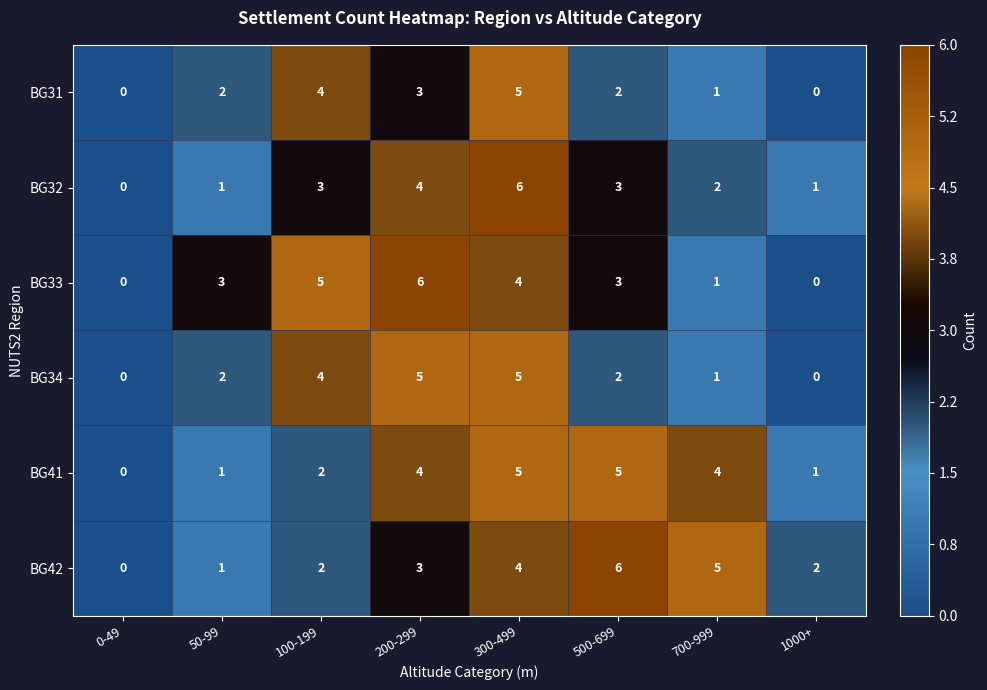

At which label does BG42 reach its minimum?

0-49